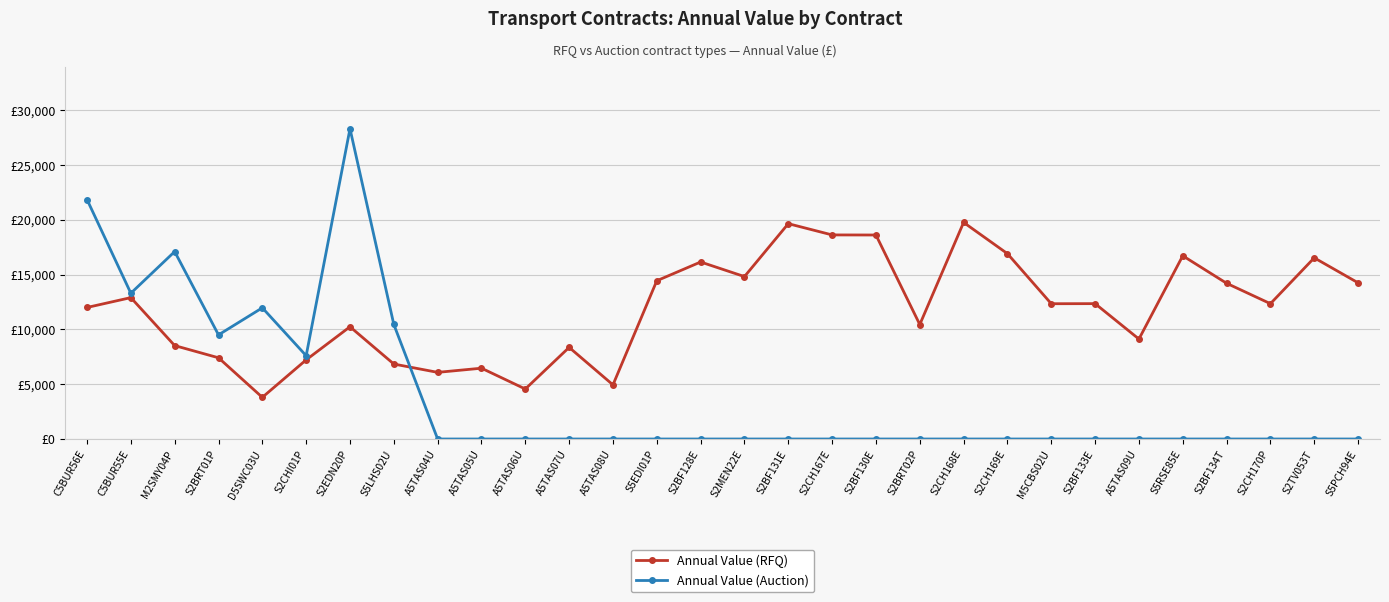

Does the chart have visible grid lines?

Yes